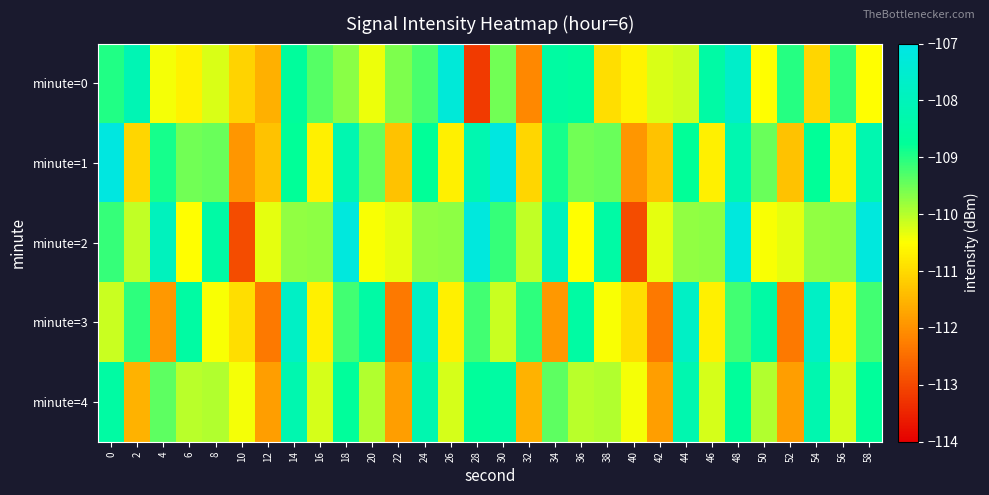

Reading left to right, transcribe all the data shown in this chart.

minute=0: 0=-109.0	2=-108.1	4=-110.4	6=-110.7	8=-110.2	10=-111.1	12=-111.6	14=-108.7	16=-109.3	18=-109.7	20=-110.4	22=-109.6	24=-109.3	26=-107.3	28=-113.2	30=-109.5	32=-112.1	34=-108.5	36=-108.6	38=-110.9	40=-110.6	42=-110.2	44=-110.2	46=-108.5	48=-107.6	50=-110.5	52=-109.0	54=-111.1	56=-109.1	58=-110.5
minute=1: 0=-107.1	2=-111.1	4=-108.9	6=-109.5	8=-109.5	10=-111.9	12=-111.3	14=-108.8	16=-110.7	18=-108.2	20=-109.5	22=-111.3	24=-108.8	26=-110.7	28=-108.2	30=-107.1	32=-111.1	34=-108.9	36=-109.5	38=-109.5	40=-111.9	42=-111.3	44=-108.8	46=-110.7	48=-108.2	50=-109.5	52=-111.3	54=-108.8	56=-110.7	58=-108.2
minute=2: 0=-109.1	2=-110.1	4=-107.9	6=-110.5	8=-108.5	10=-112.9	12=-110.3	14=-109.8	16=-109.7	18=-107.2	20=-110.5	22=-110.3	24=-109.8	26=-109.7	28=-107.2	30=-109.1	32=-110.1	34=-107.9	36=-110.5	38=-108.5	40=-112.9	42=-110.3	44=-109.8	46=-109.7	48=-107.2	50=-110.5	52=-110.3	54=-109.8	56=-109.7	58=-107.2
minute=3: 0=-110.1	2=-109.1	4=-111.9	6=-108.5	8=-110.5	10=-110.9	12=-112.3	14=-107.8	16=-110.7	18=-109.2	20=-108.5	22=-112.3	24=-107.8	26=-110.7	28=-109.2	30=-110.1	32=-109.1	34=-111.9	36=-108.5	38=-110.5	40=-110.9	42=-112.3	44=-107.8	46=-110.7	48=-109.2	50=-108.5	52=-112.3	54=-107.8	56=-110.7	58=-109.2
minute=4: 0=-108.5	2=-111.6	4=-109.4	6=-110.0	8=-110.0	10=-110.4	12=-111.8	14=-108.3	16=-110.2	18=-108.7	20=-110.0	22=-111.8	24=-108.3	26=-110.2	28=-108.7	30=-108.5	32=-111.6	34=-109.4	36=-110.0	38=-110.0	40=-110.4	42=-111.8	44=-108.3	46=-110.2	48=-108.7	50=-110.0	52=-111.8	54=-108.3	56=-110.2	58=-108.7